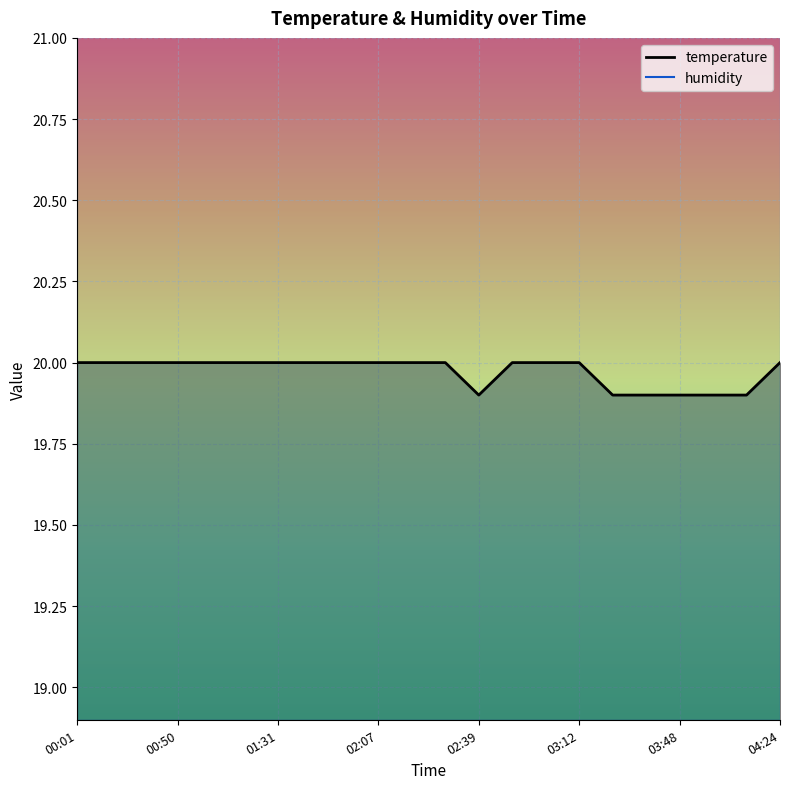

Is this an area chart (filled region under the line)?

No